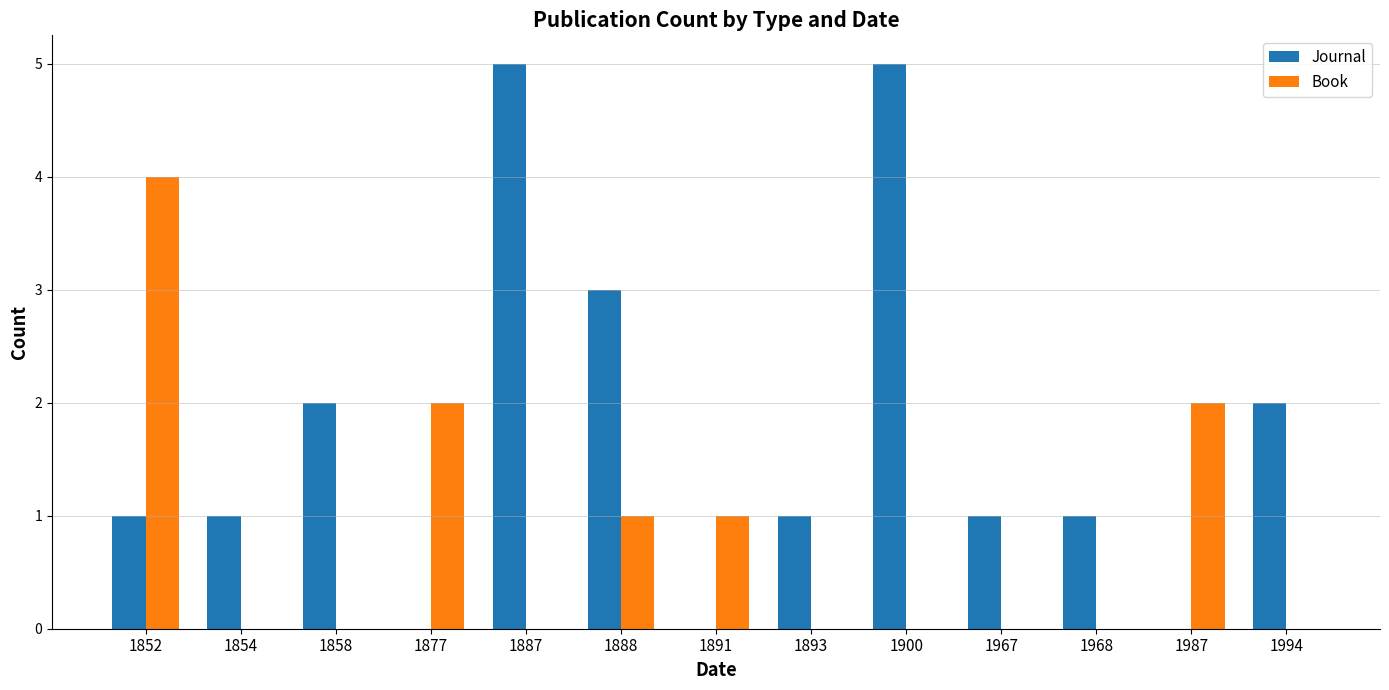

The Journal series shows 2 at 1858. True or false?

True